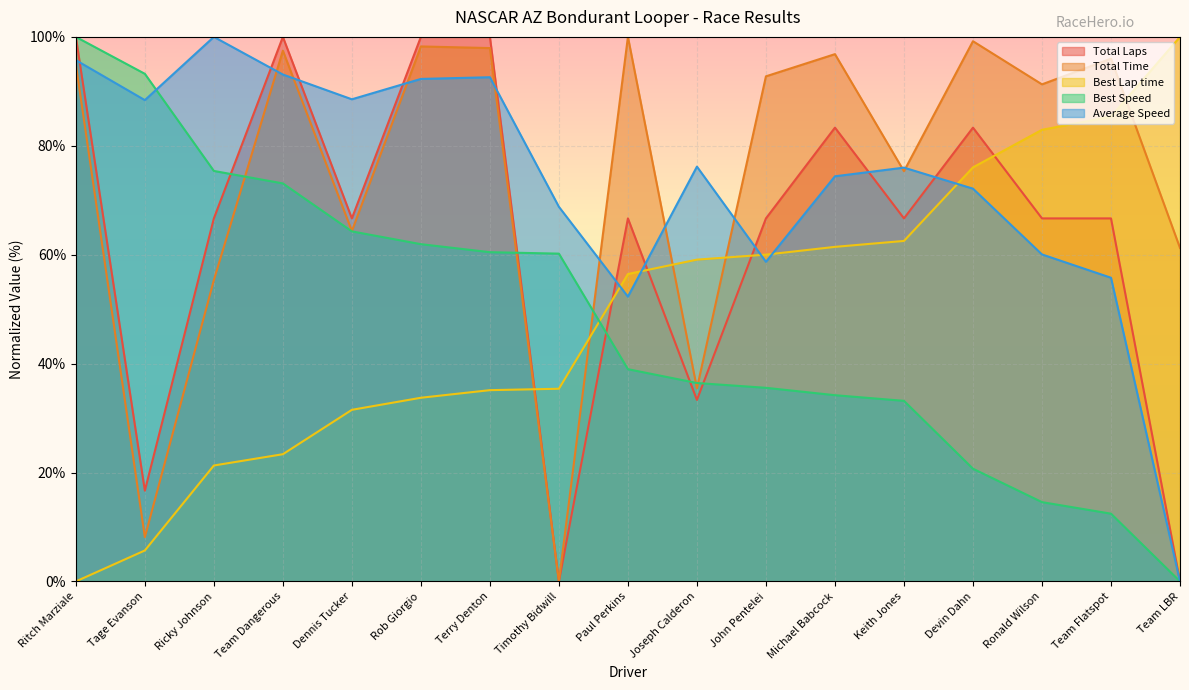

What is the average value of the Best Lap time series?

48.8